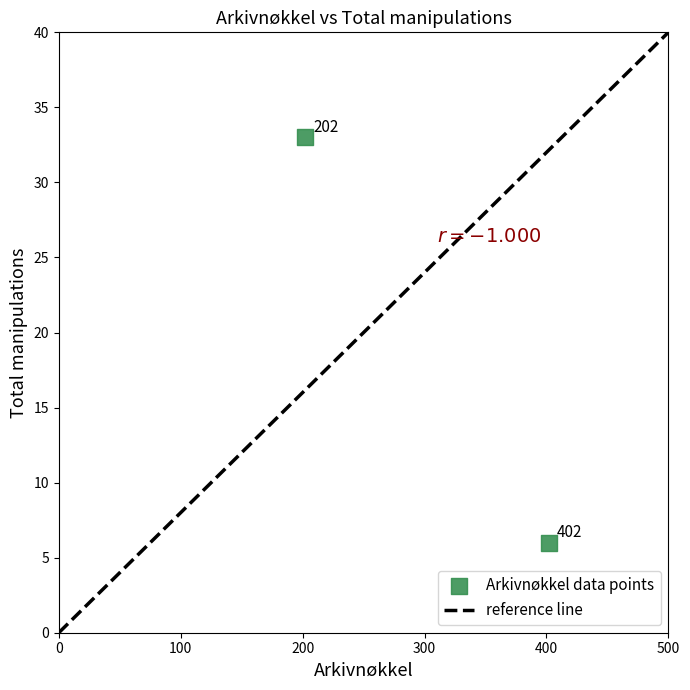

What Y value in the scatter plot is closest to 19?

6